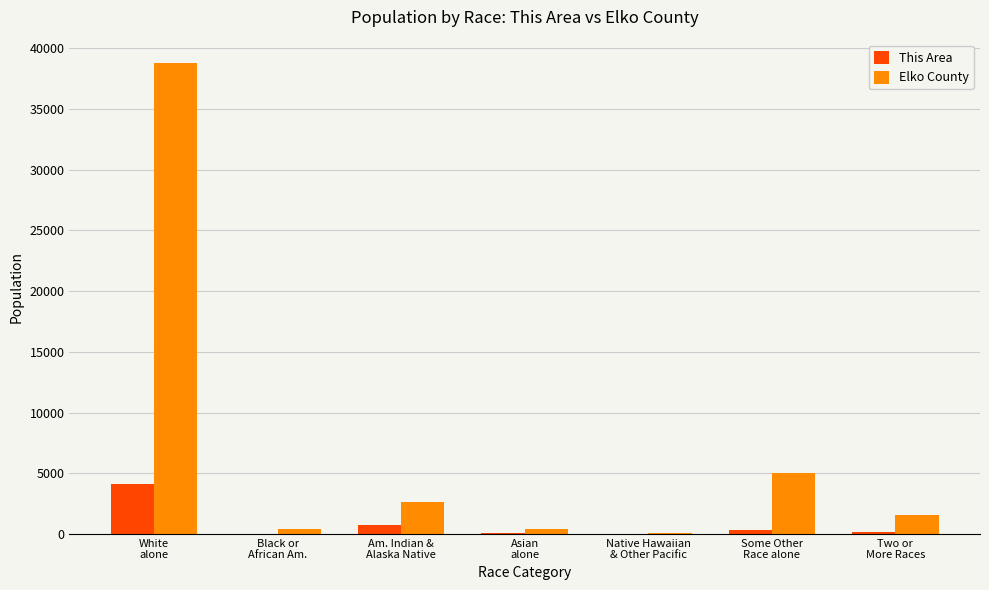

Which series has the largest total across all categories?

Elko County